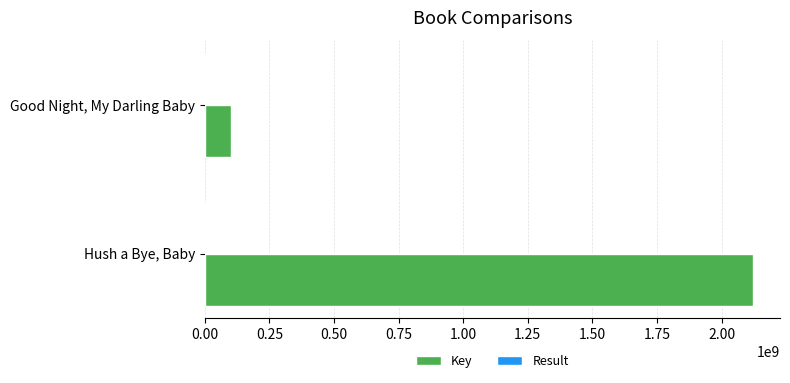

Between Hush a Bye, Baby and Good Night, My Darling Baby, which series saw the biggest shift?

Key